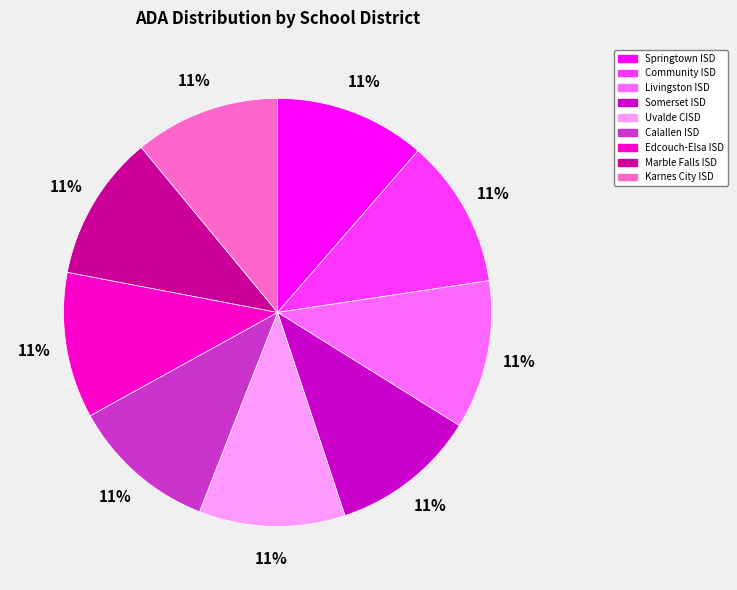

To the nearest percent, what is the combined percentage of Somerset ISD and Karnes City ISD?

22%